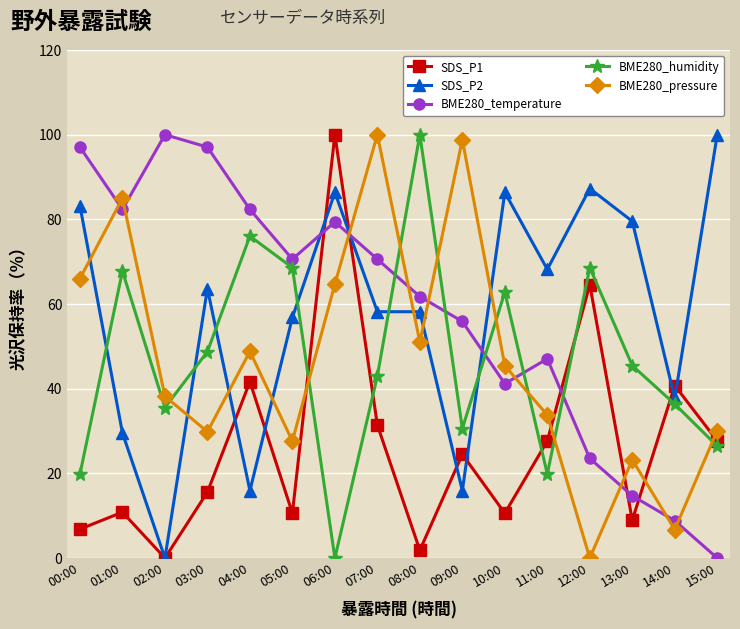

Which category has the lowest value in the BME280_pressure series?

12:00